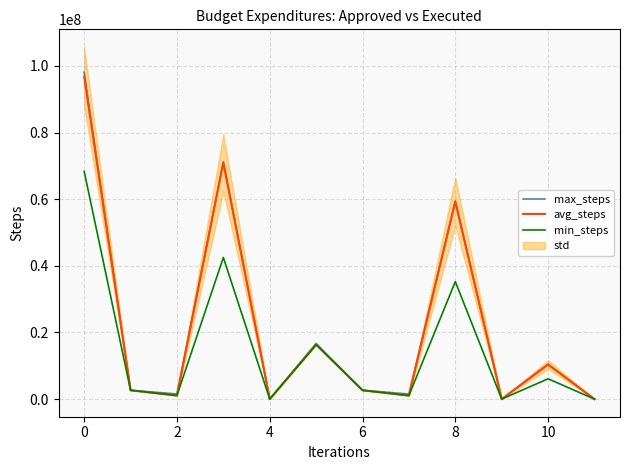

True or false: min_steps and avg_steps cross at least once.

False